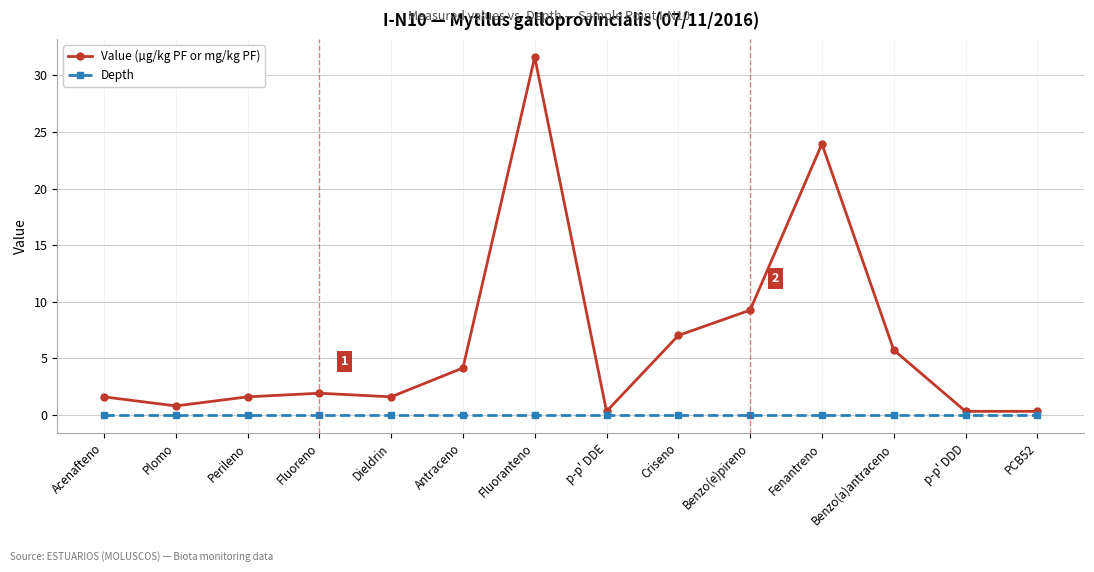

Which label corresponds to the largest value in the chart?

Fluoranteno